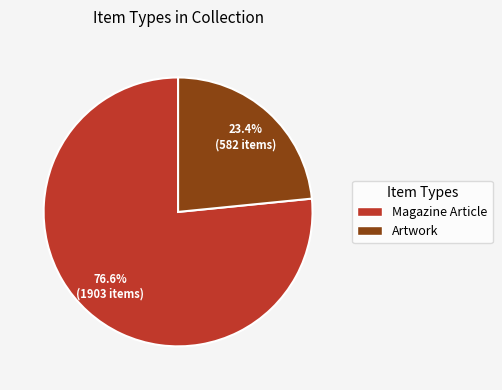

Do Magazine Article and Artwork together represent more than half of the pie?

Yes